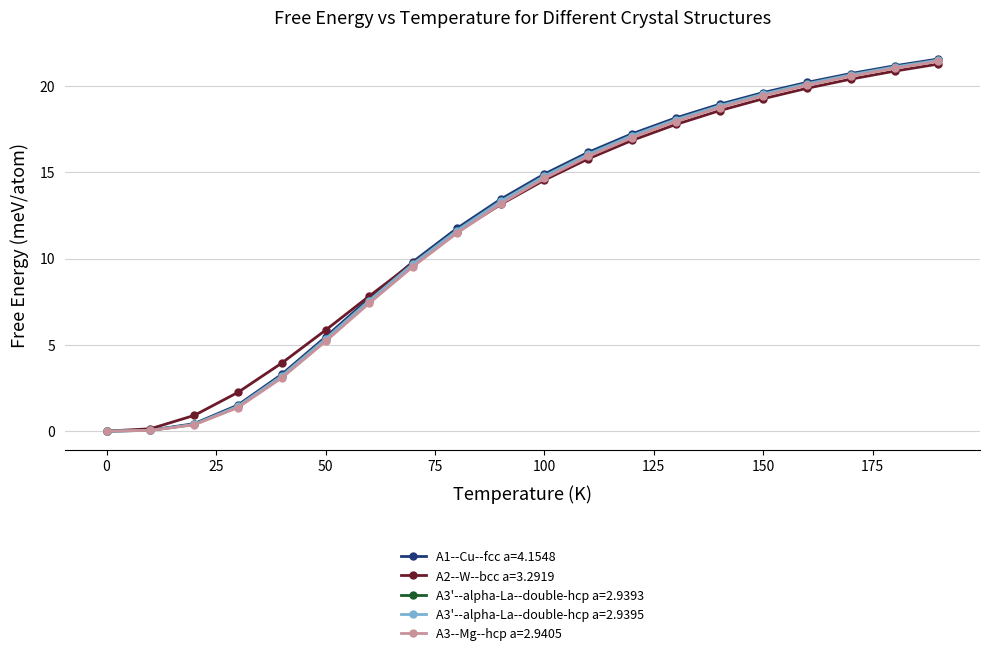

How many data points in A3'--alpha-La--double-hcp a=2.9395 are above 14?

10